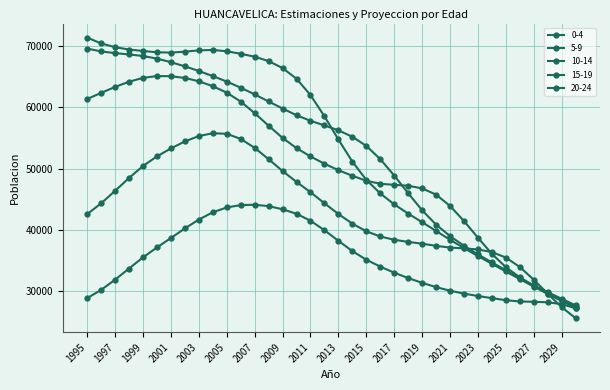

Which series has the largest range (max minus min)?

0-4